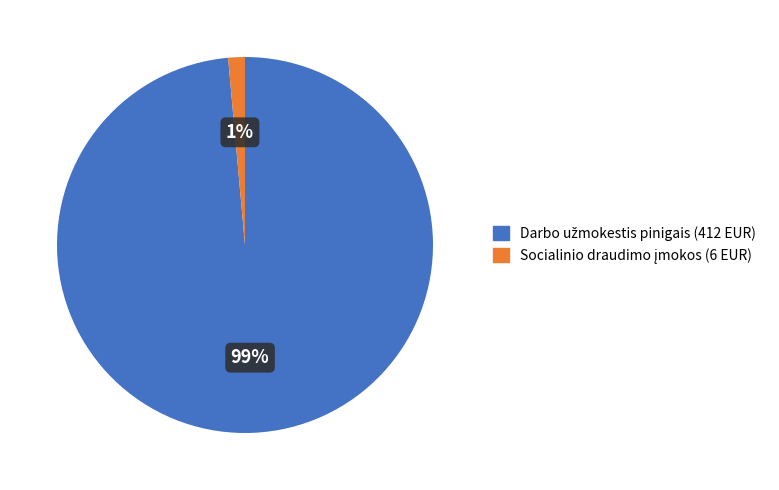

To the nearest percent, what is the average slice percentage?

50%